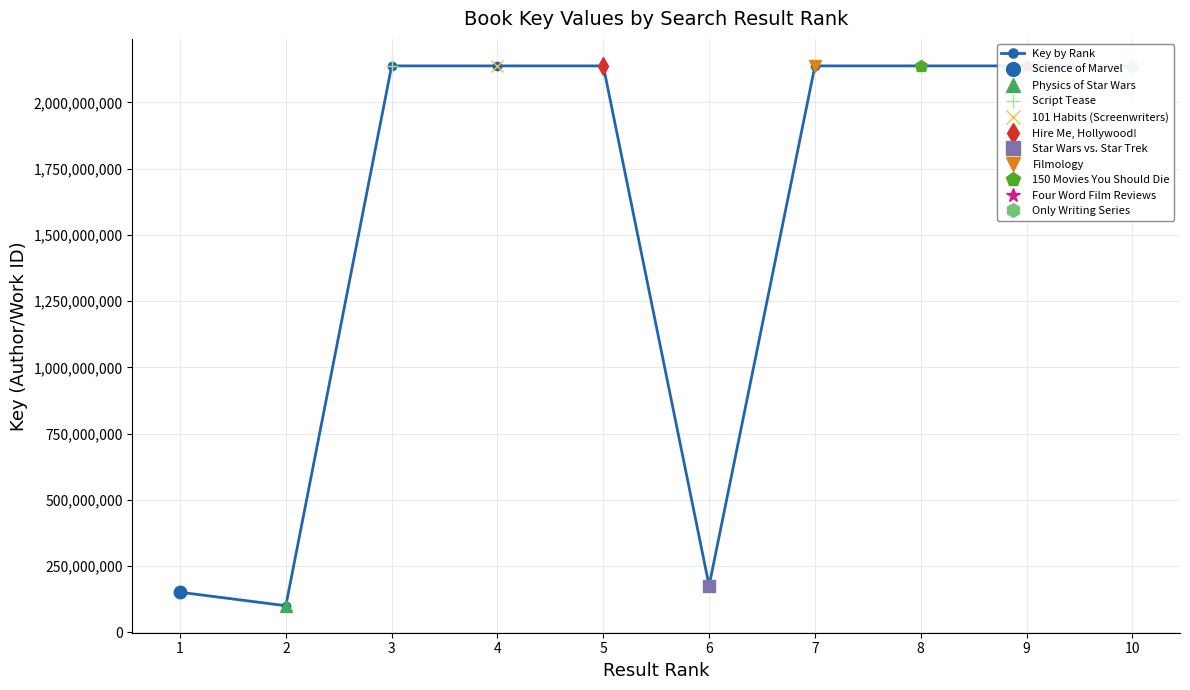

Reading right to left, transcribe all the data shown in this chart.

2137702848	2137657853	2137658311	2137706744	176371899	2137661083	2137676649	2137722565	100695785	151628348